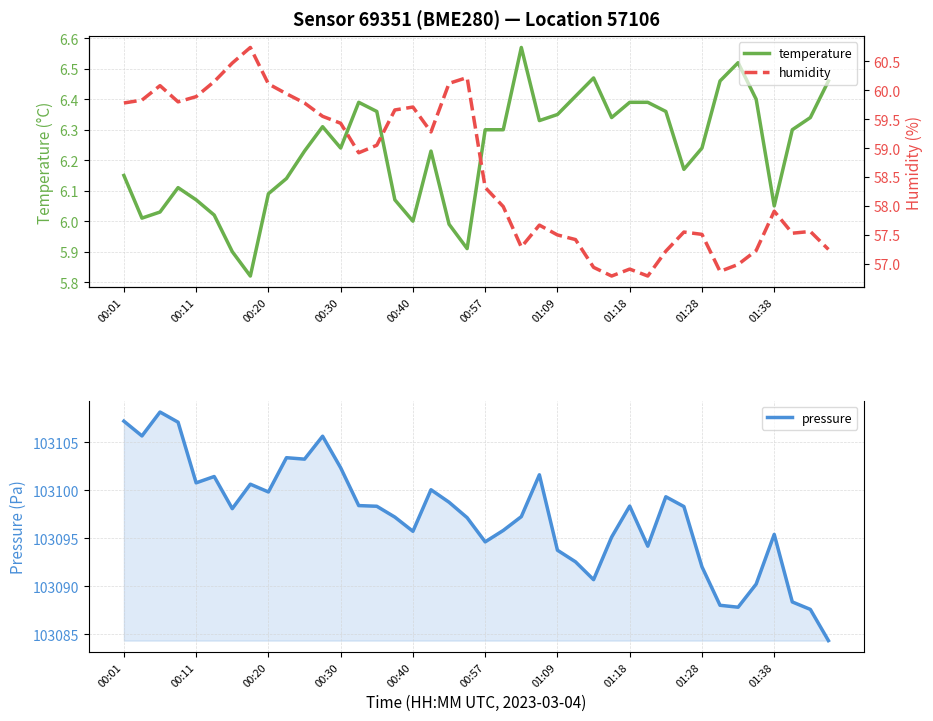

What is the sum of the humidity values at 30 and 12?

116.7